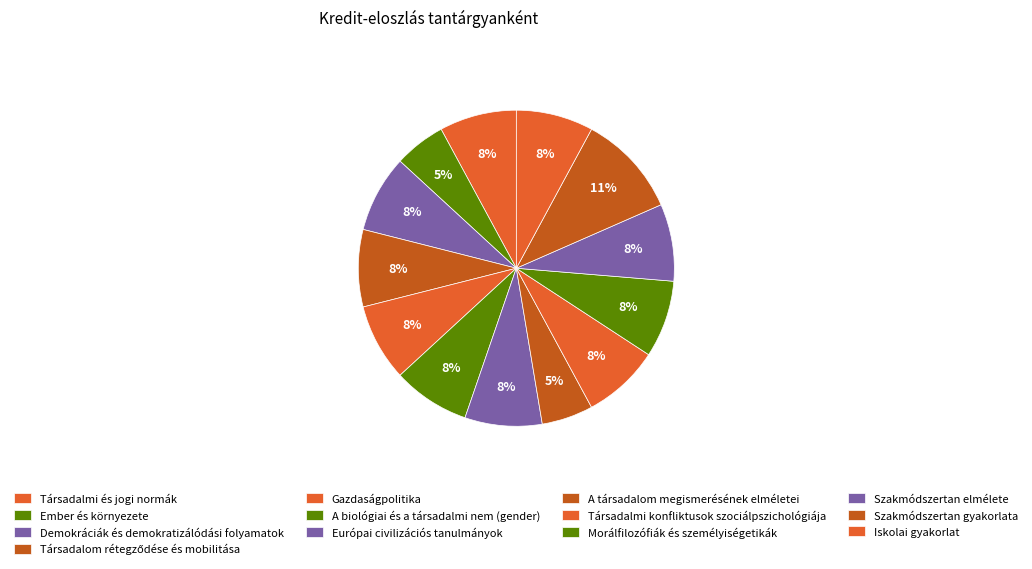

The Morálfilozófiák és személyiségetikák slice represents 8% of the pie. True or false?

True